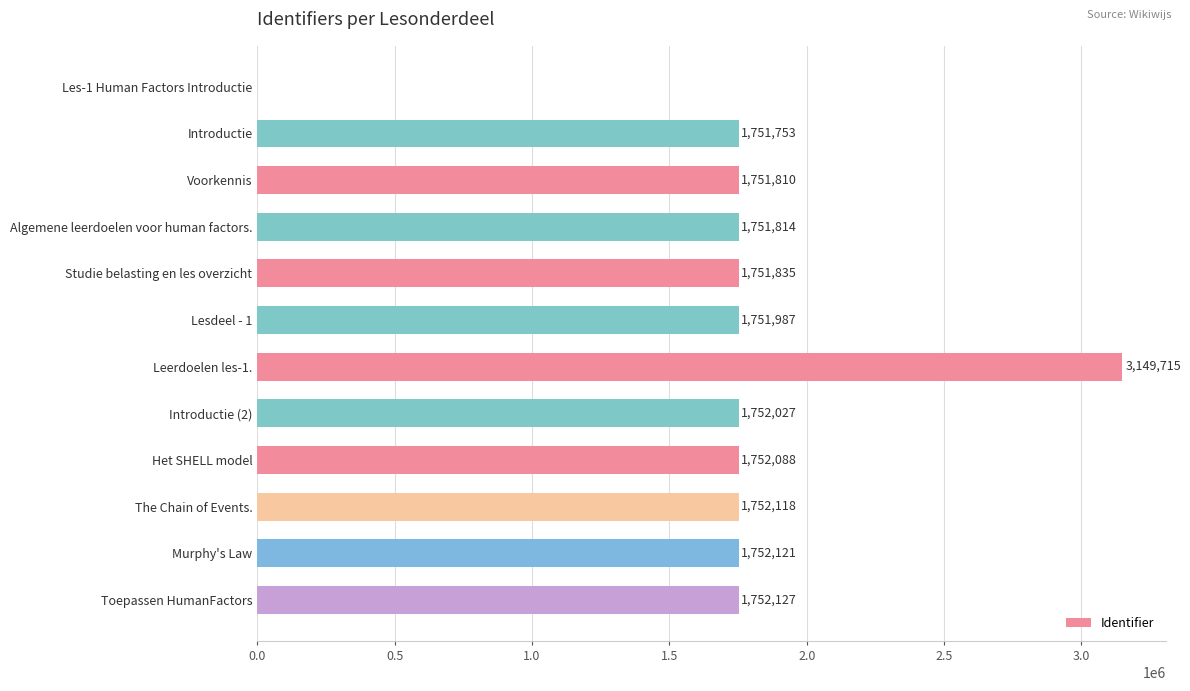

Reading top to bottom, extract all data points from this chart.

Les-1 Human Factors Introductie=0	Introductie=1751753	Voorkennis=1751810	Algemene leerdoelen voor human factors.=1751814	Studie belasting en les overzicht=1751835	Lesdeel - 1=1751987	Leerdoelen les-1.=3149715	Introductie (2)=1752027	Het SHELL model=1752088	The Chain of Events.=1752118	Murphy's Law=1752121	Toepassen HumanFactors=1752127